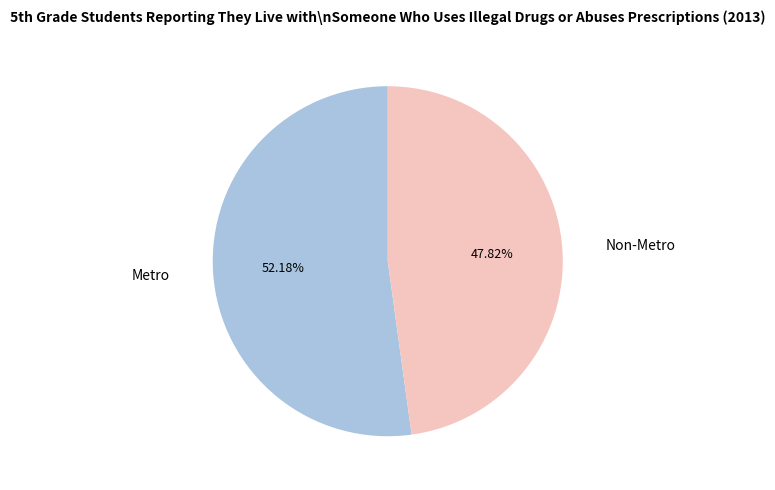

Does any single category account for the majority?

Yes